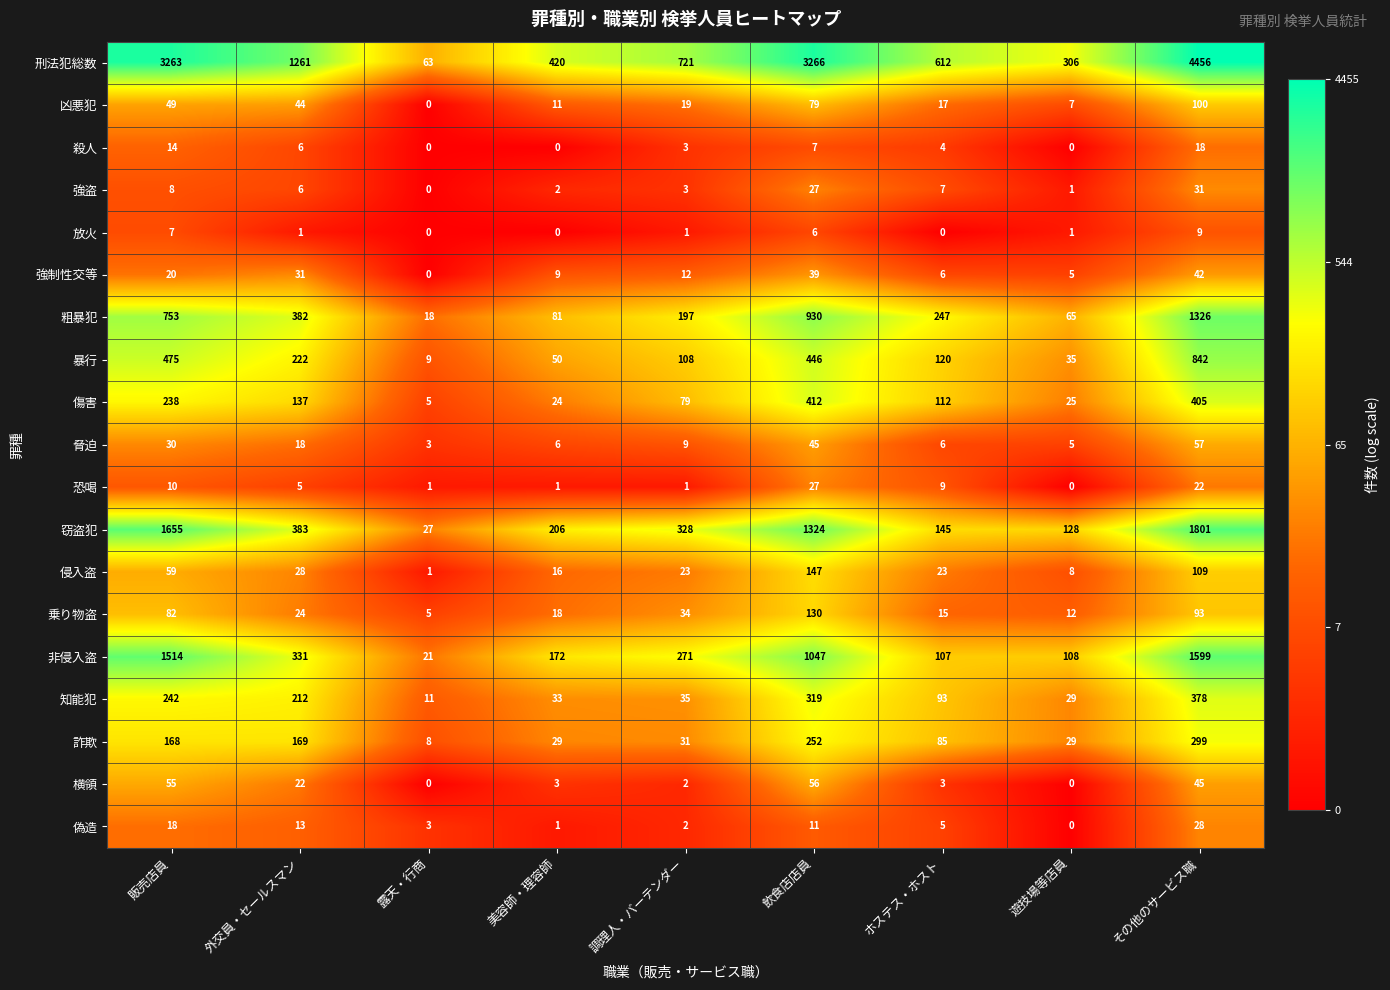

Which series has the largest range (max minus min)?

刑法犯総数